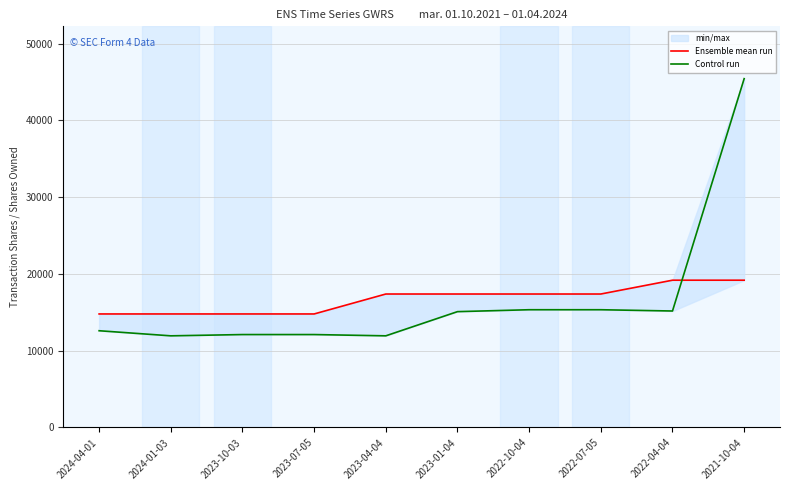

Which series changed the most between 2023-10-03 and 2023-07-05?

Ensemble mean run